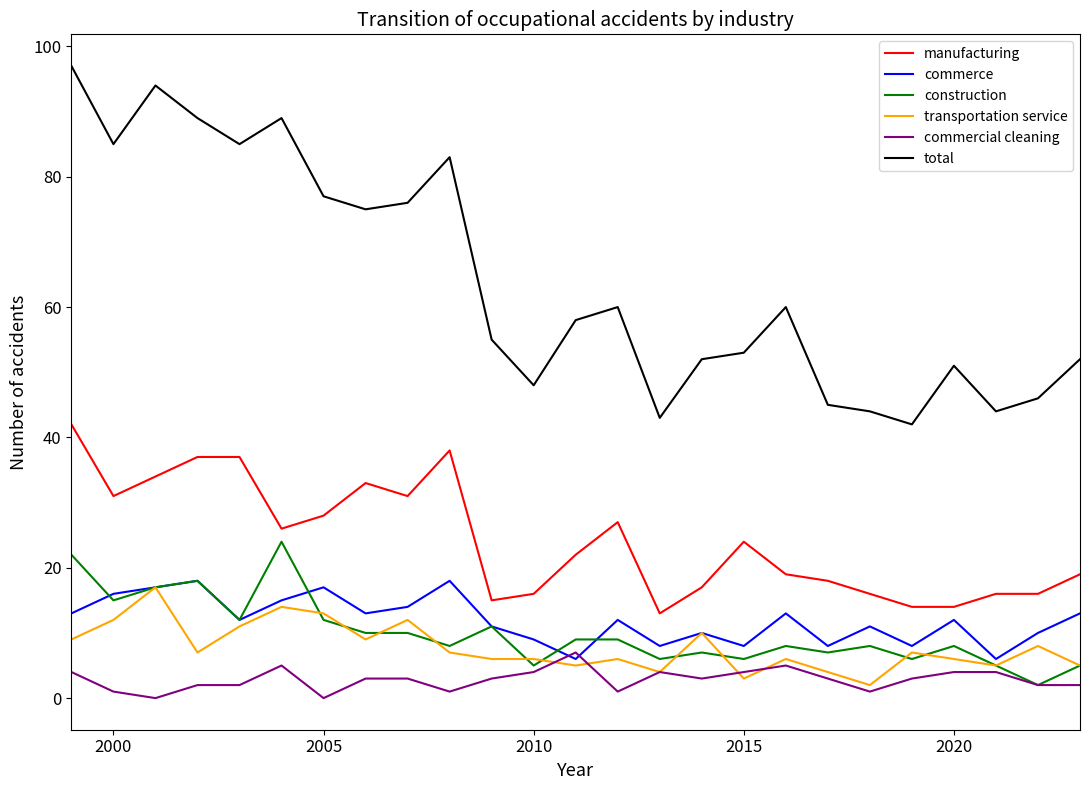

Rank the series by their maximum value, from highest to lowest.

total, manufacturing, construction, commerce, transportation service, commercial cleaning